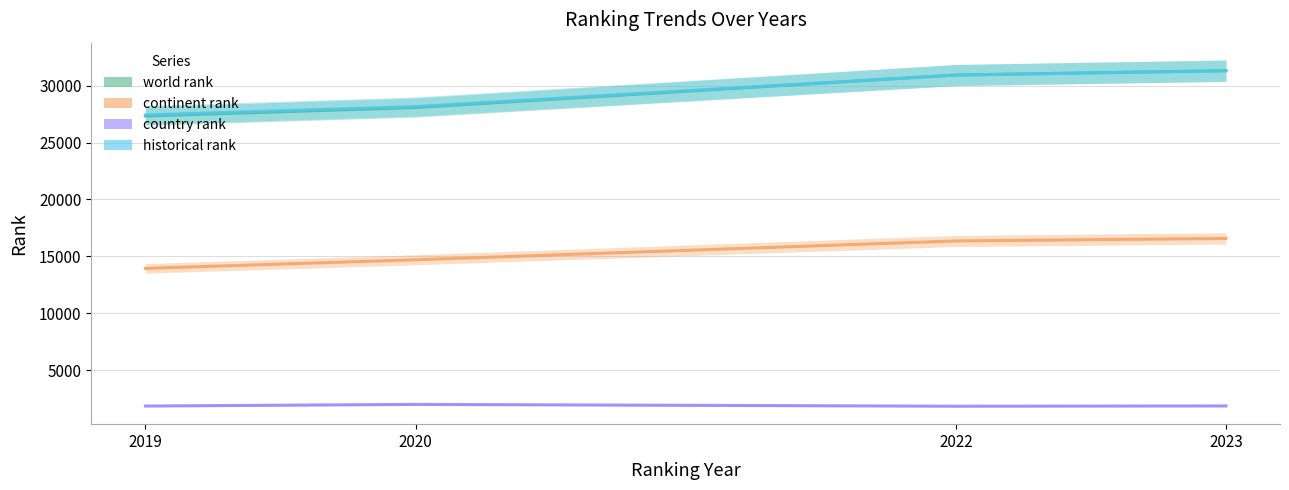

What is the average value of the country rank series?

1867.5